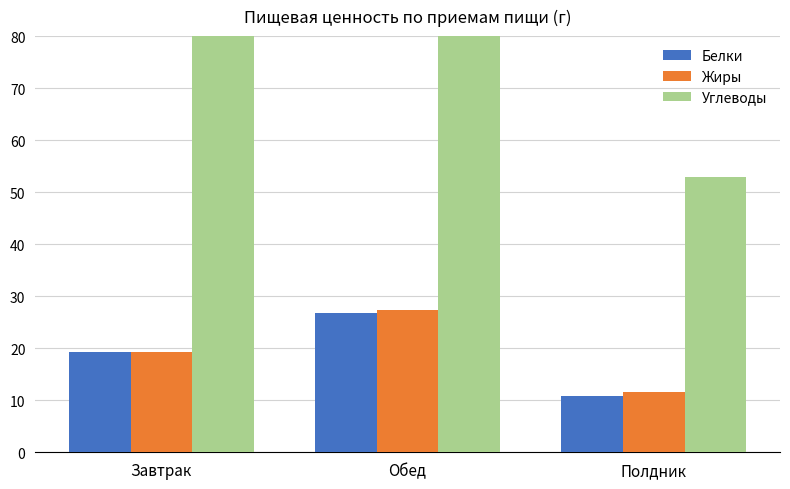

At which label is Жиры closest to 19?

Завтрак